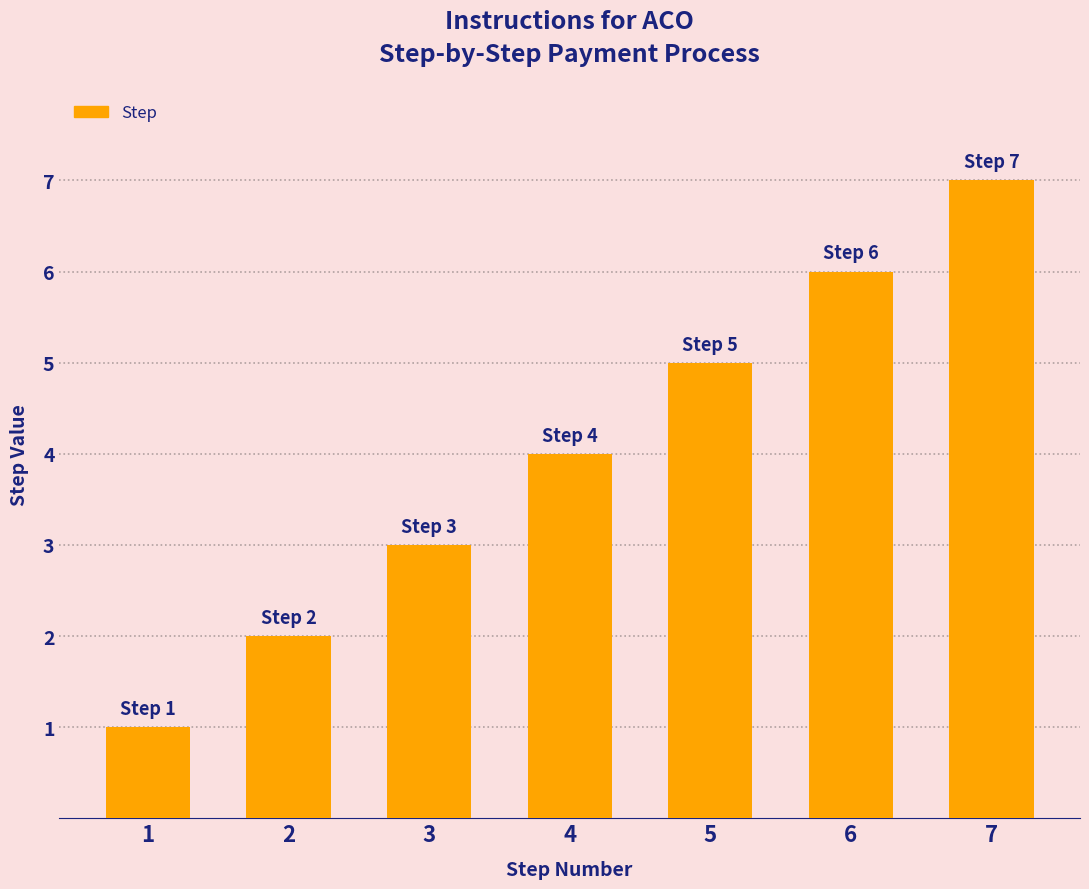

How many bars are there in total?

7